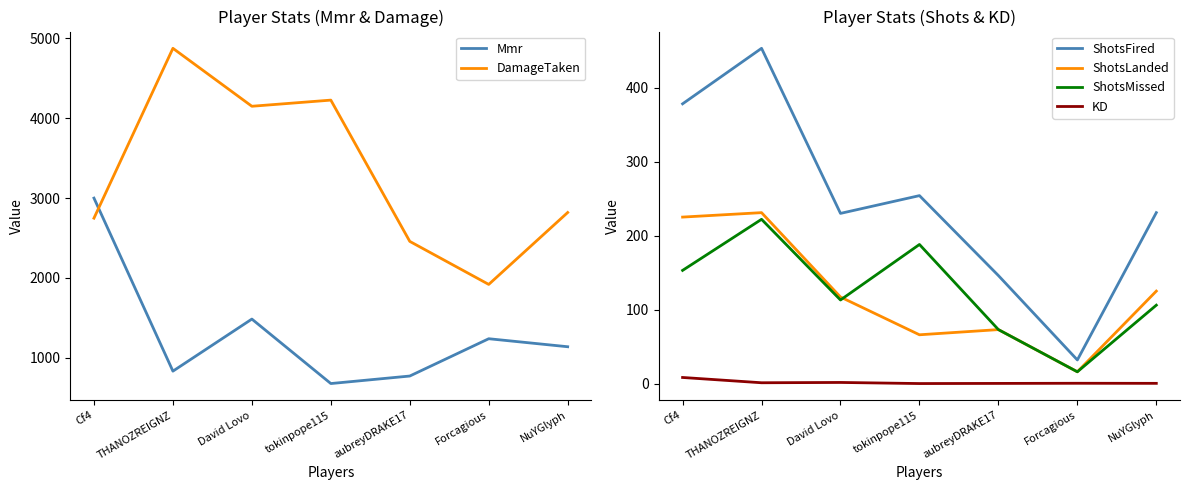

True or false: Mmr and ShotsLanded cross at least once.

False